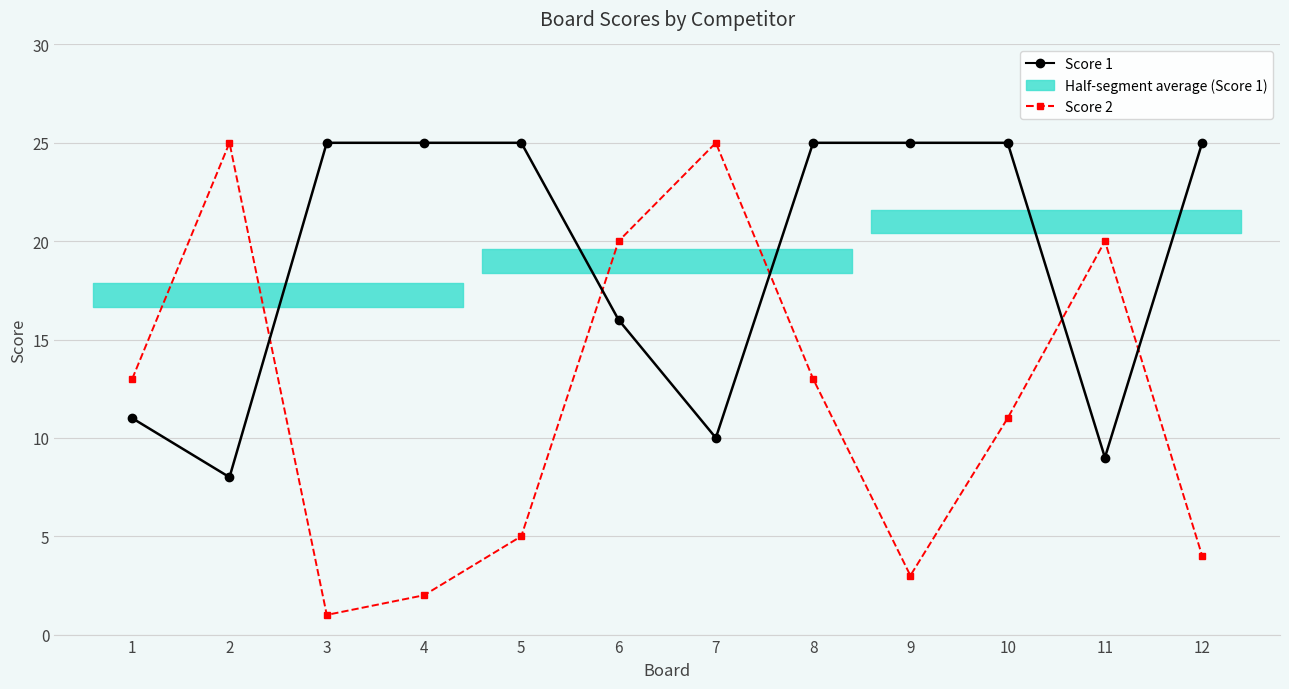

How many interior local peaks does the Score 2 series have?

3